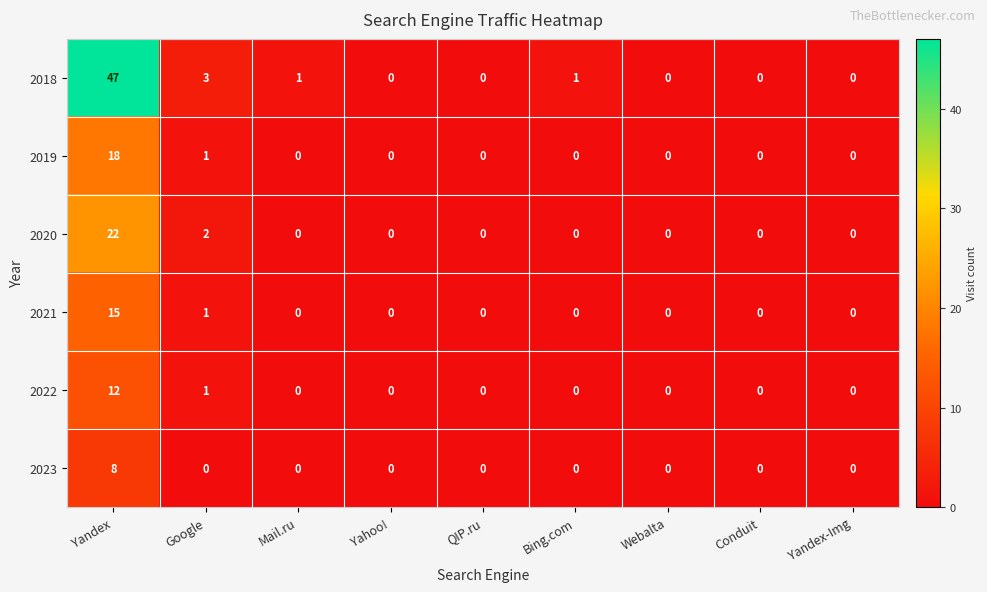

What is the difference between the maximum and second lowest values in the 2019 series?

18